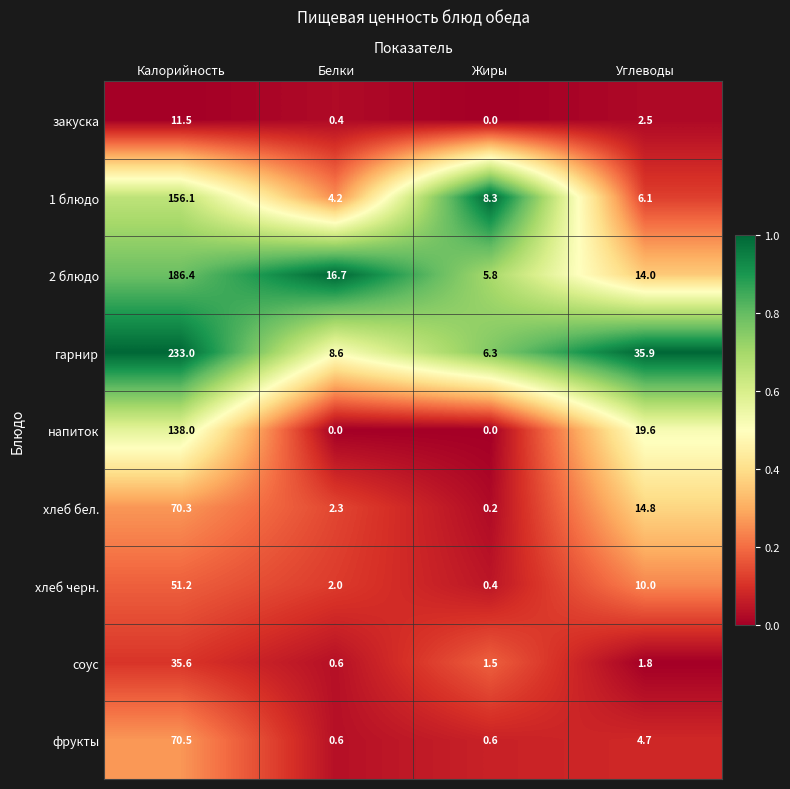

At which label does 2 блюдо reach its minimum?

Жиры